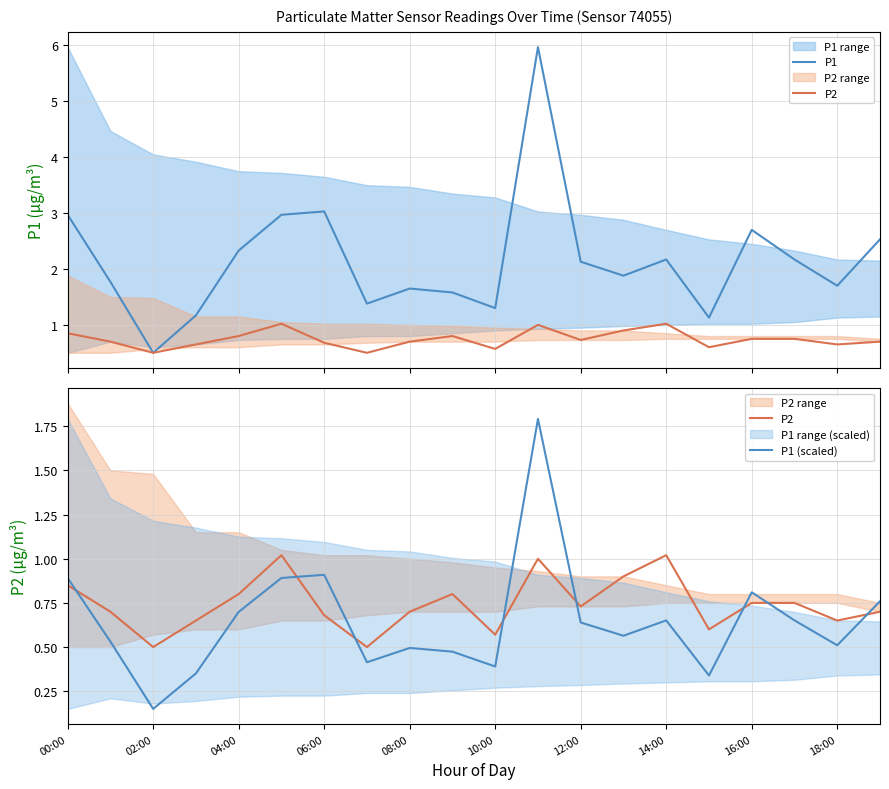

At how many categories does at least one series exceed 4?

1